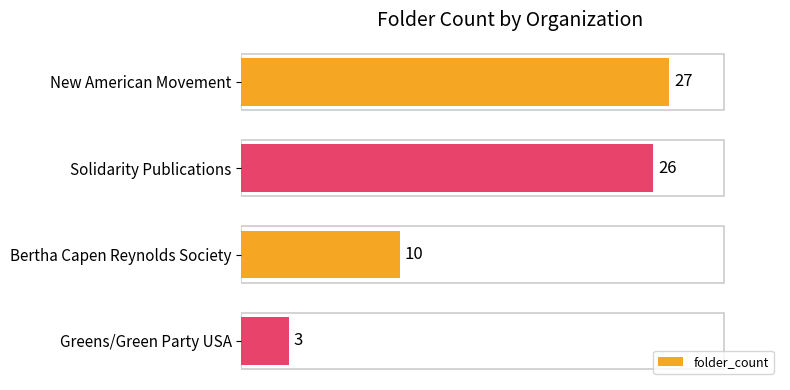

What is the sum of the values at Solidarity Publications and Greens/Green Party USA?

29